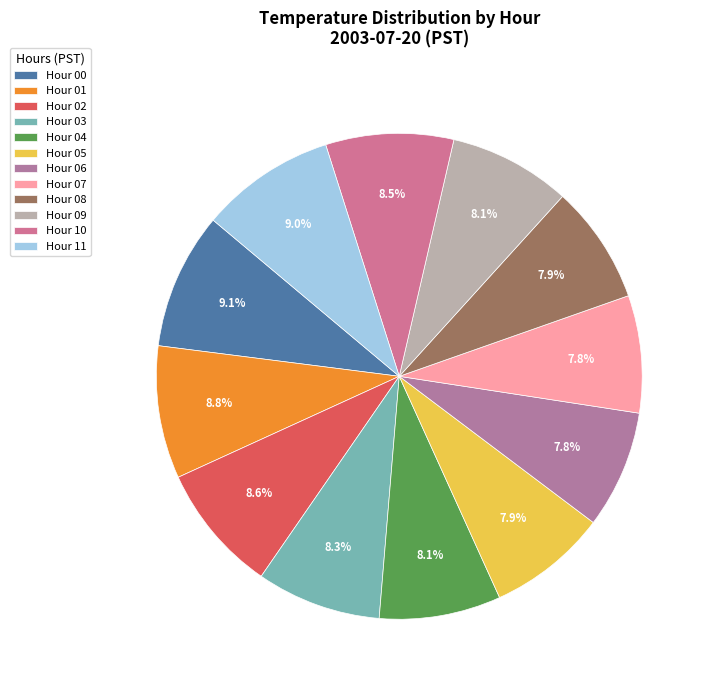

To the nearest percent, what percentage of the pie is Hour 11?

9%